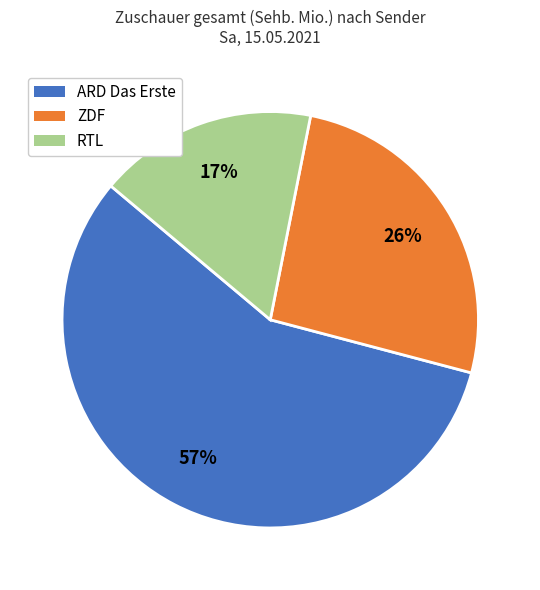

Which slice is the smallest?

RTL